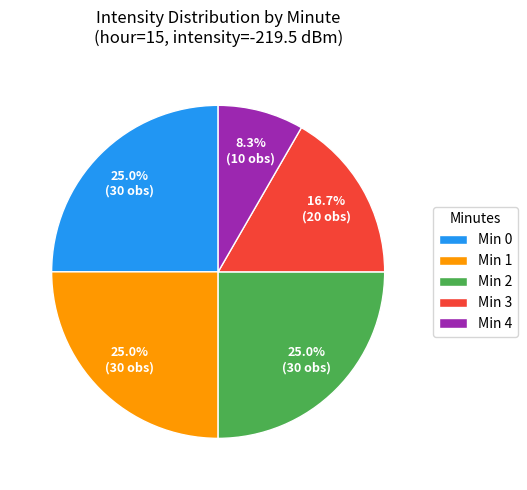

Which has a higher value, Min 3 or Min 2?

Min 2